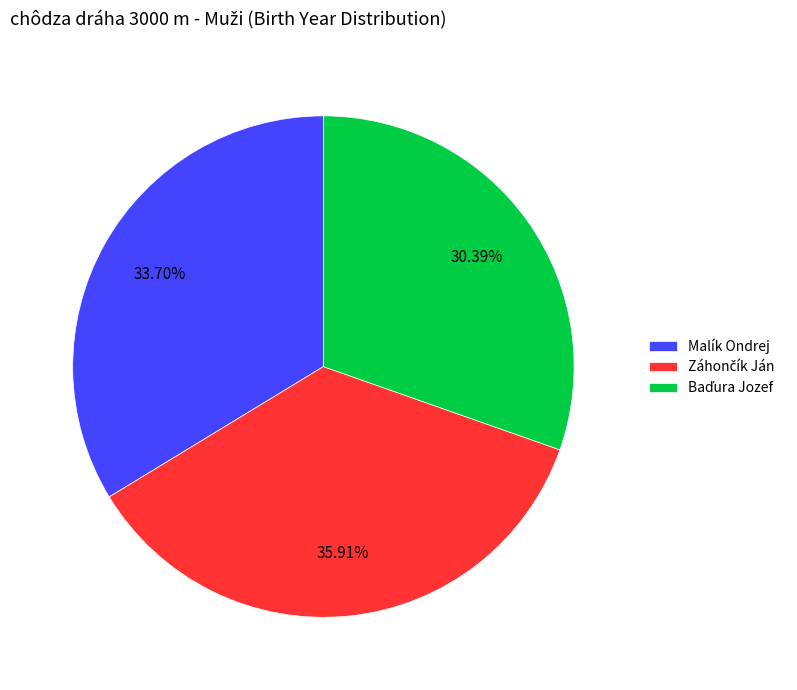

Is there a majority slice in this chart?

No